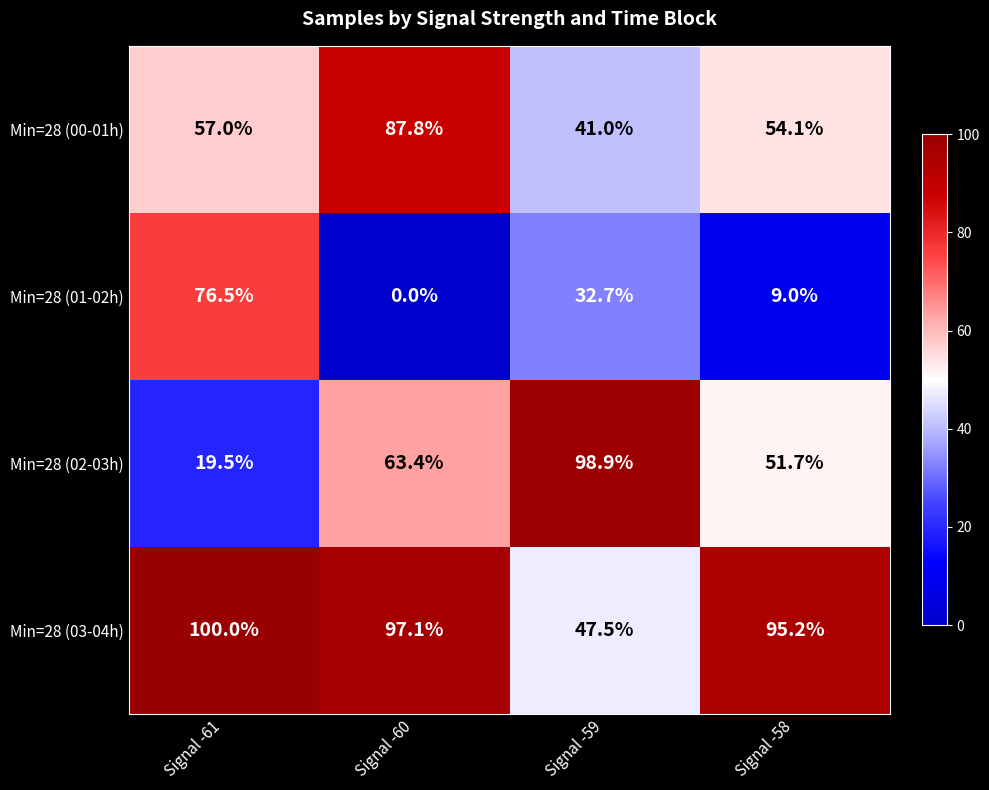

Which series has the largest total across all categories?

Min=28 (03-04h)